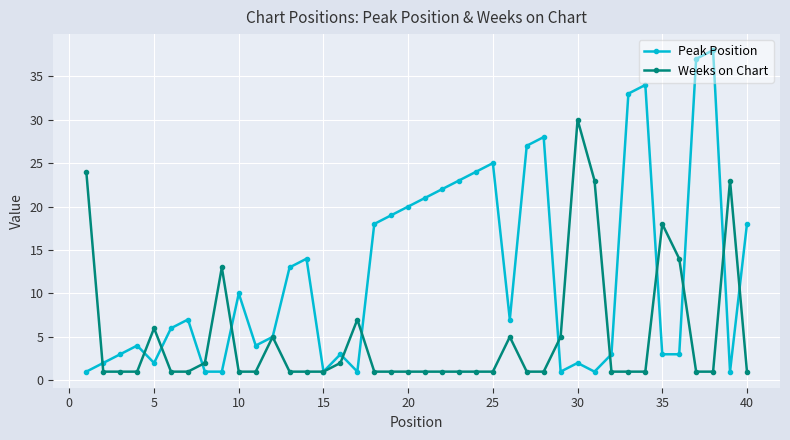

List the series in order of their peak value, highest first.

Peak Position, Weeks on Chart